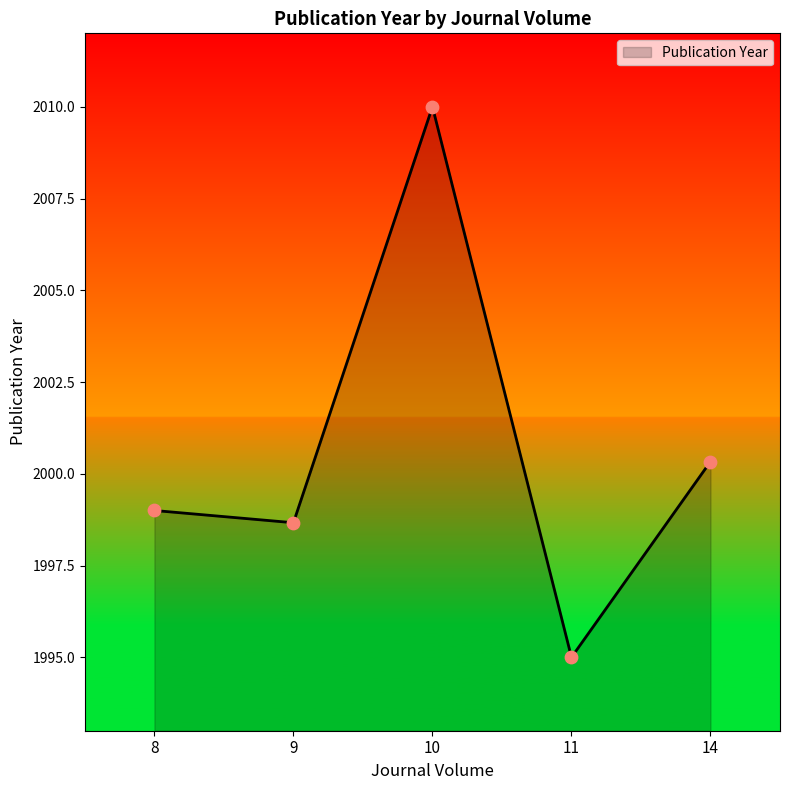

Between 8 and 14, which is larger?

14